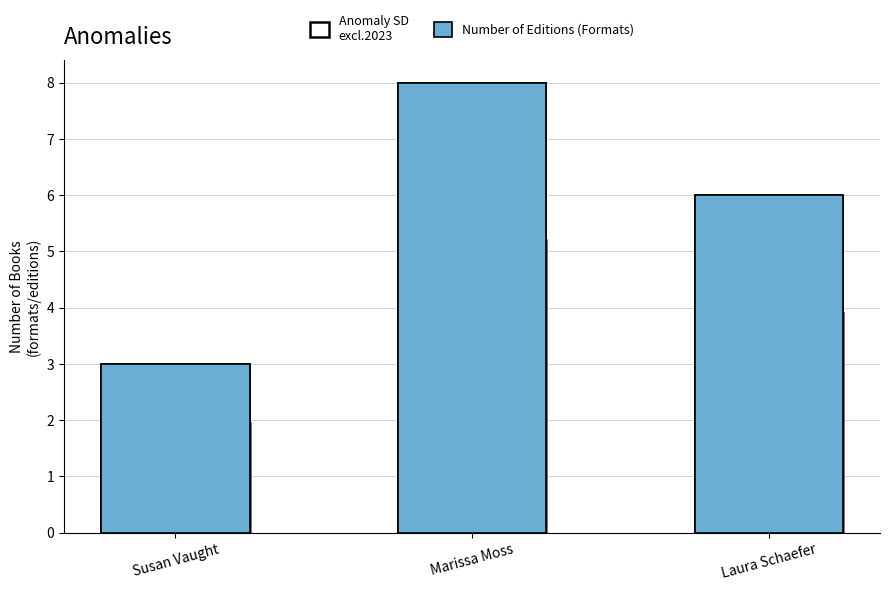

At how many categories does at least one series exceed 7?

1